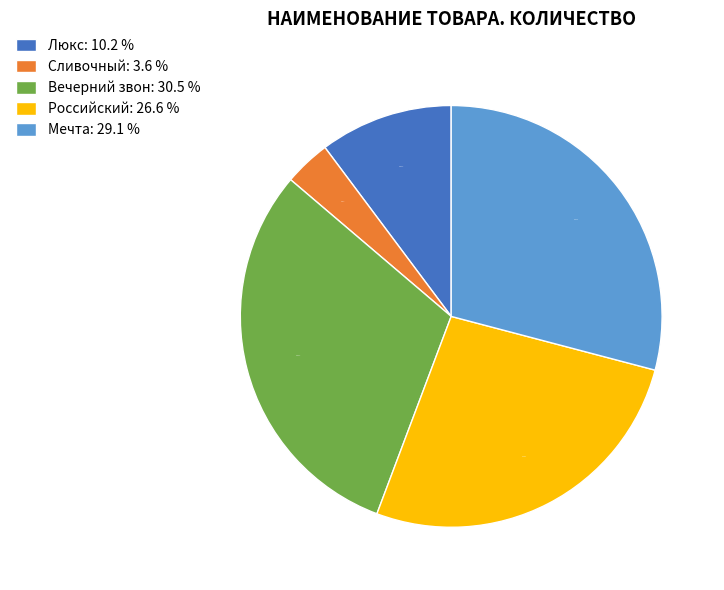

The Мечта slice represents 19% of the pie. True or false?

False